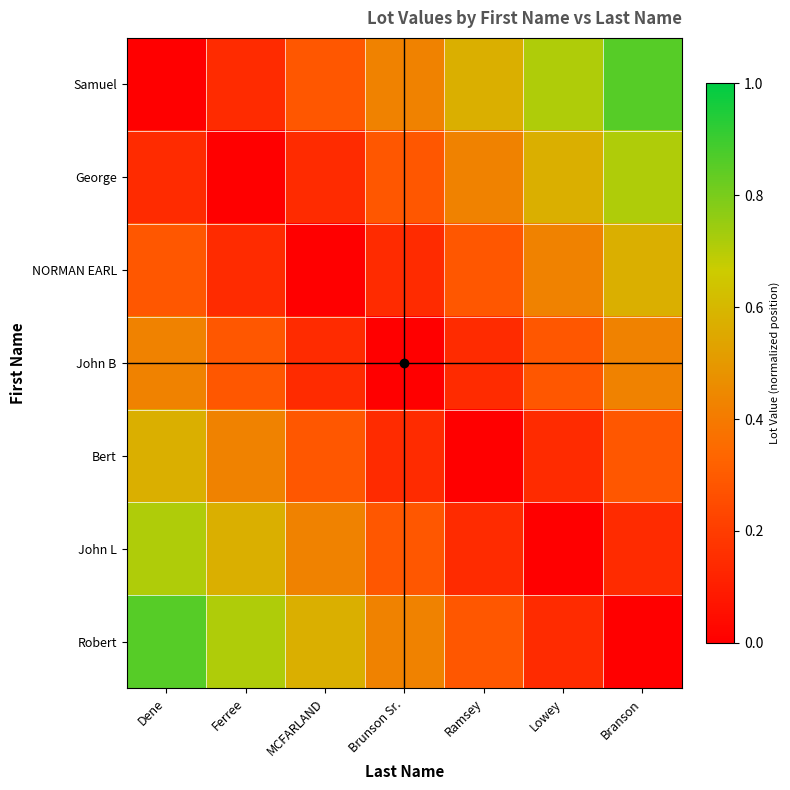

Reading right to left, what are all the values shown in this chart?

Samuel: Branson=0.9	Lowey=0.7	Ramsey=0.6	Brunson Sr.=0.4	MCFARLAND=0.3	Ferree=0.1	Dene=0.0
George: Branson=0.7	Lowey=0.6	Ramsey=0.4	Brunson Sr.=0.3	MCFARLAND=0.1	Ferree=0.0	Dene=0.1
NORMAN EARL: Branson=0.6	Lowey=0.4	Ramsey=0.3	Brunson Sr.=0.1	MCFARLAND=0.0	Ferree=0.1	Dene=0.3
John B: Branson=0.4	Lowey=0.3	Ramsey=0.1	Brunson Sr.=0.0	MCFARLAND=0.1	Ferree=0.3	Dene=0.4
Bert: Branson=0.3	Lowey=0.1	Ramsey=0.0	Brunson Sr.=0.1	MCFARLAND=0.3	Ferree=0.4	Dene=0.6
John L: Branson=0.1	Lowey=0.0	Ramsey=0.1	Brunson Sr.=0.3	MCFARLAND=0.4	Ferree=0.6	Dene=0.7
Robert: Branson=0.0	Lowey=0.1	Ramsey=0.3	Brunson Sr.=0.4	MCFARLAND=0.6	Ferree=0.7	Dene=0.9